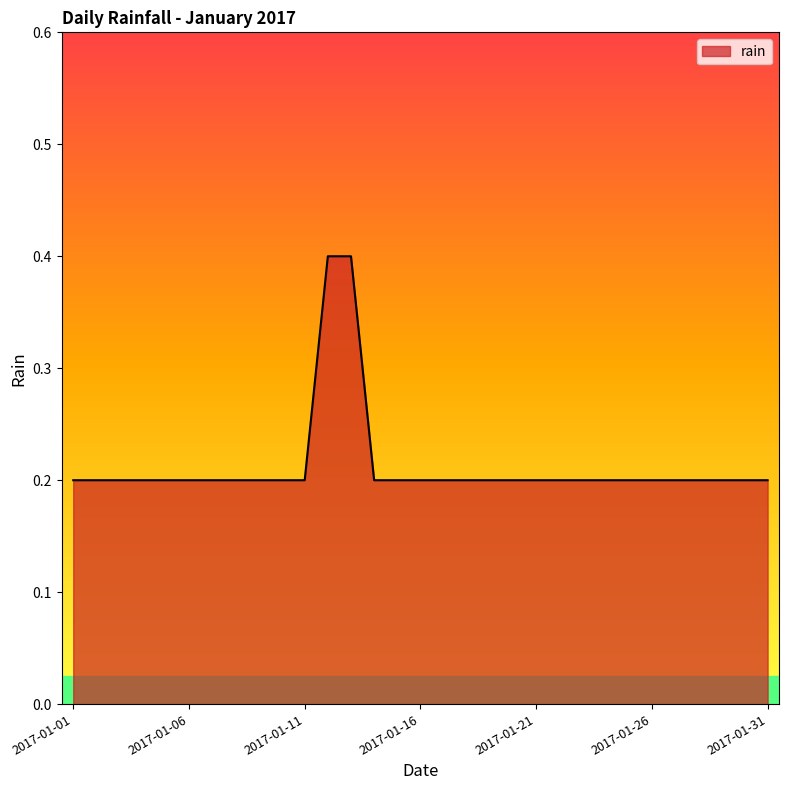

How many values are between 0 and 1?

31